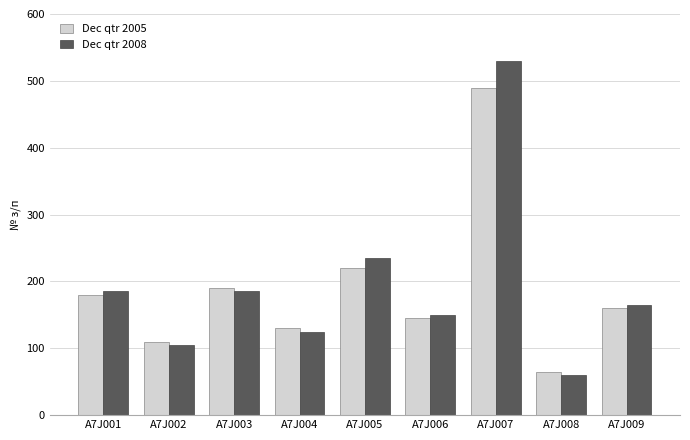

What is the maximum value for Dec qtr 2005?

490